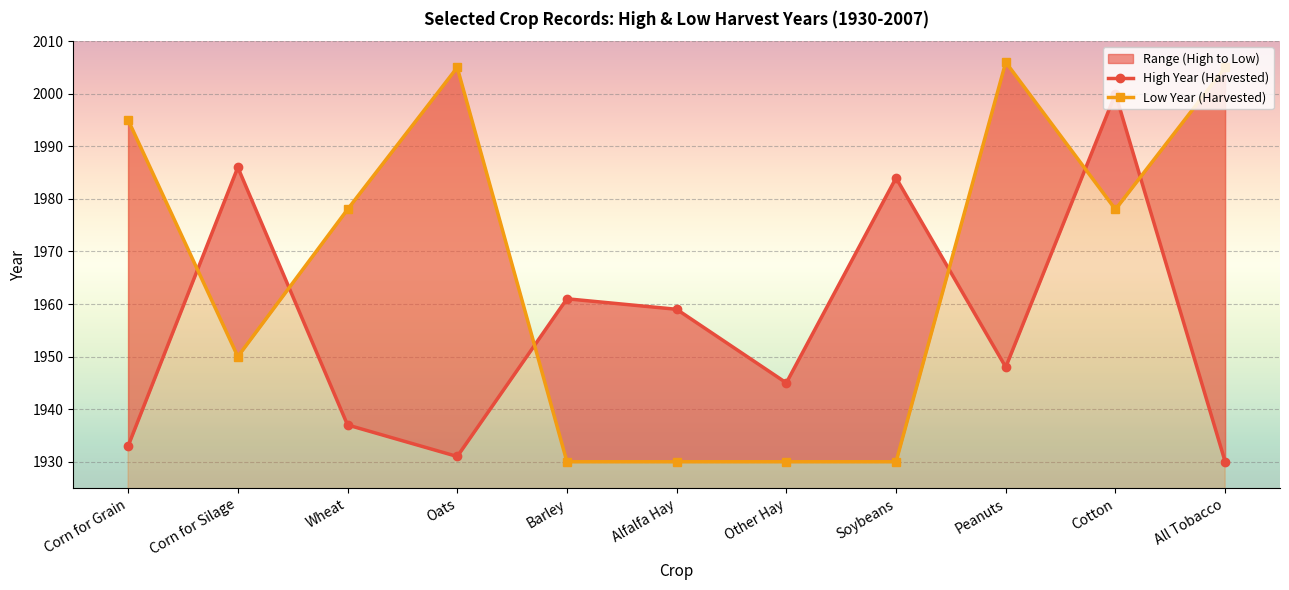

How many distinct data groups are displayed?

2